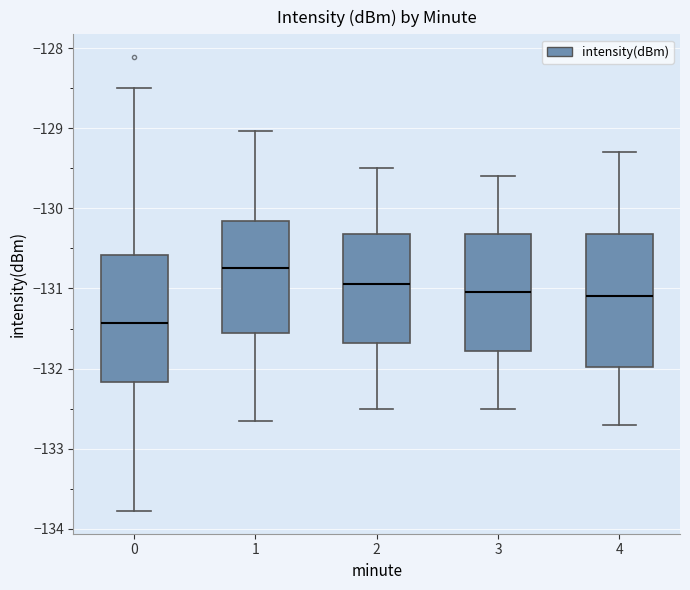

Reading left to right, read every box against the y-axis: the position of its median line, the range the box covers, and the ends of its whiskers. The values are not printed on the chart, so give them approximately, as read against the axis.

0: median -131.4, box -132.2 to -130.6, whiskers -133.8 to -128.5
1: median -130.7, box -131.5 to -130.2, whiskers -132.7 to -129.0
2: median -130.9, box -131.7 to -130.3, whiskers -132.5 to -129.5
3: median -131.0, box -131.8 to -130.3, whiskers -132.5 to -129.6
4: median -131.1, box -132.0 to -130.3, whiskers -132.7 to -129.3